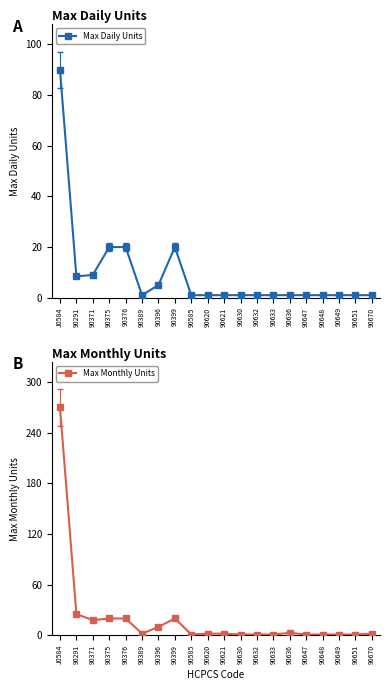

Reading left to right, list all the values displayed in this chart.

Max Daily Units: 90.0	8.4	9.0	20.0	20.0	1.0	5.0	20.0	1.0	1.0	1.0	1.0	1.0	1.0	1.0	1.0	1.0	1.0	1.0	1.0
Max Monthly Units: 270.0	25.2	18.0	20.0	20.0	2.0	10.0	20.0	1.0	2.0	2.0	1.0	1.0	1.0	3.0	1.0	1.0	1.0	1.0	2.0